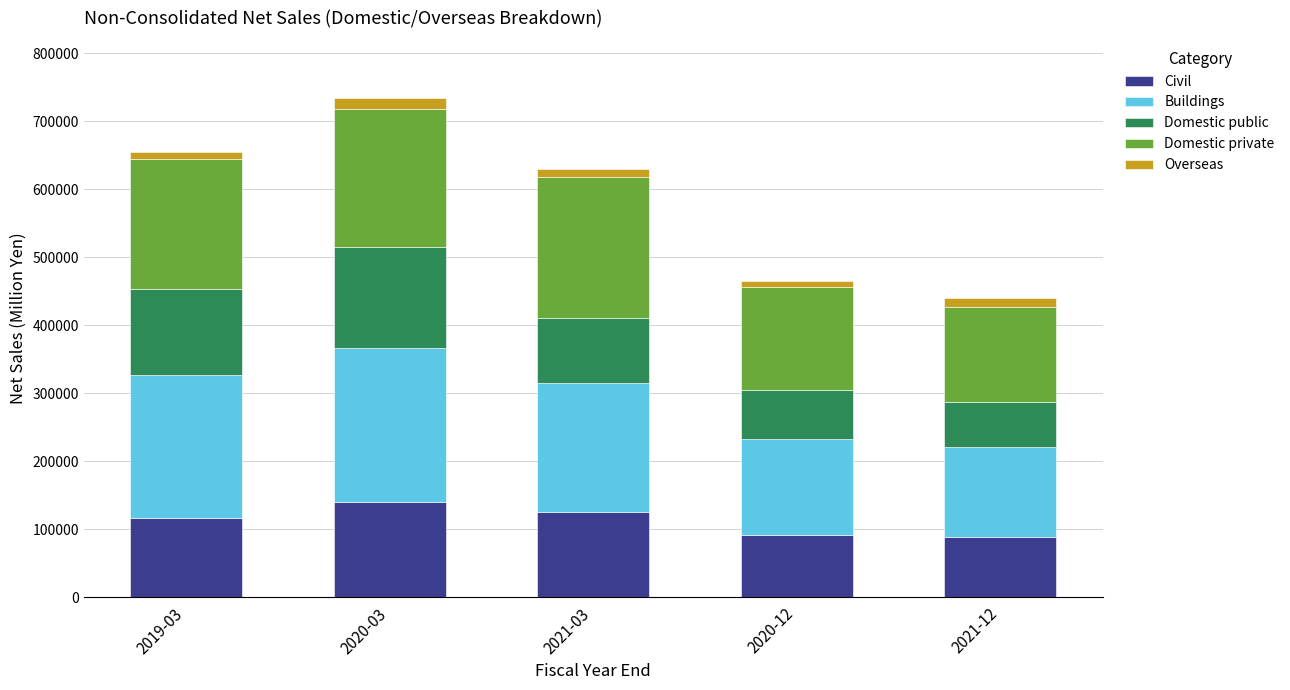

What is the sum of all Civil values?

562745